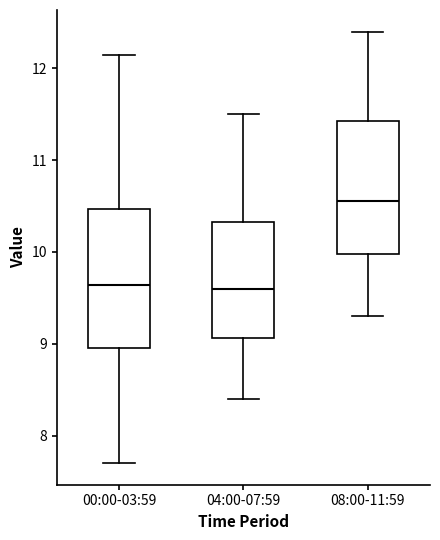

Which box's median line is the highest?

08:00-11:59